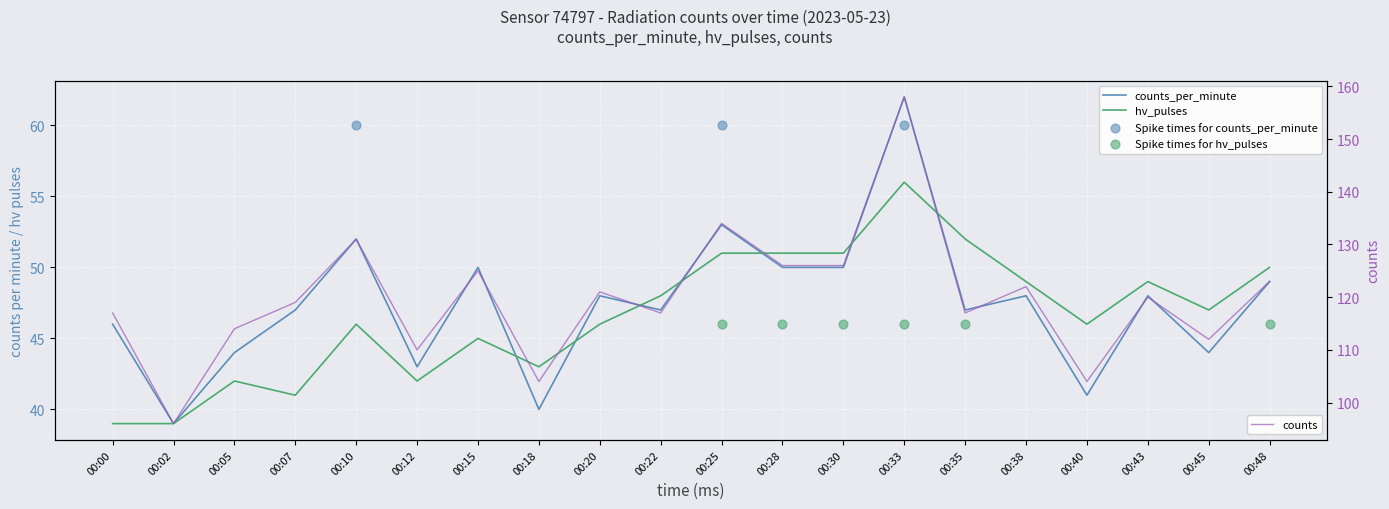

What is the total value across all series at 00:15?

220